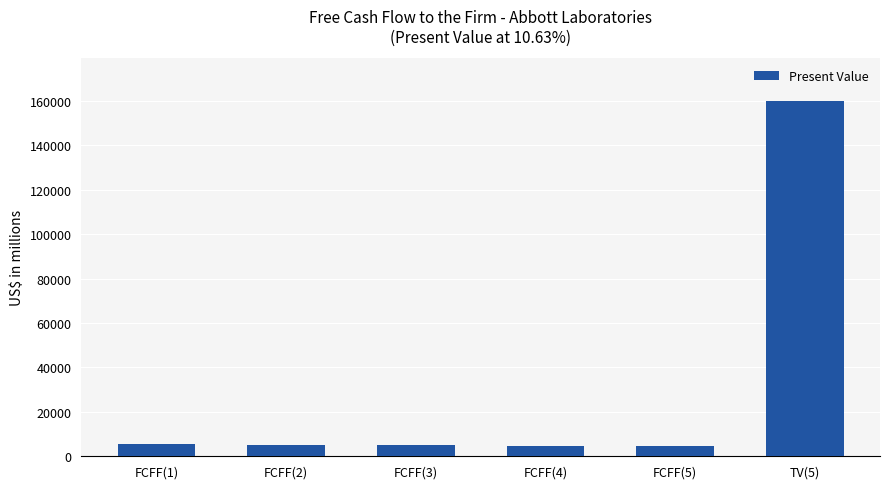

Is it true that the value at FCFF(3) is 4860?

True